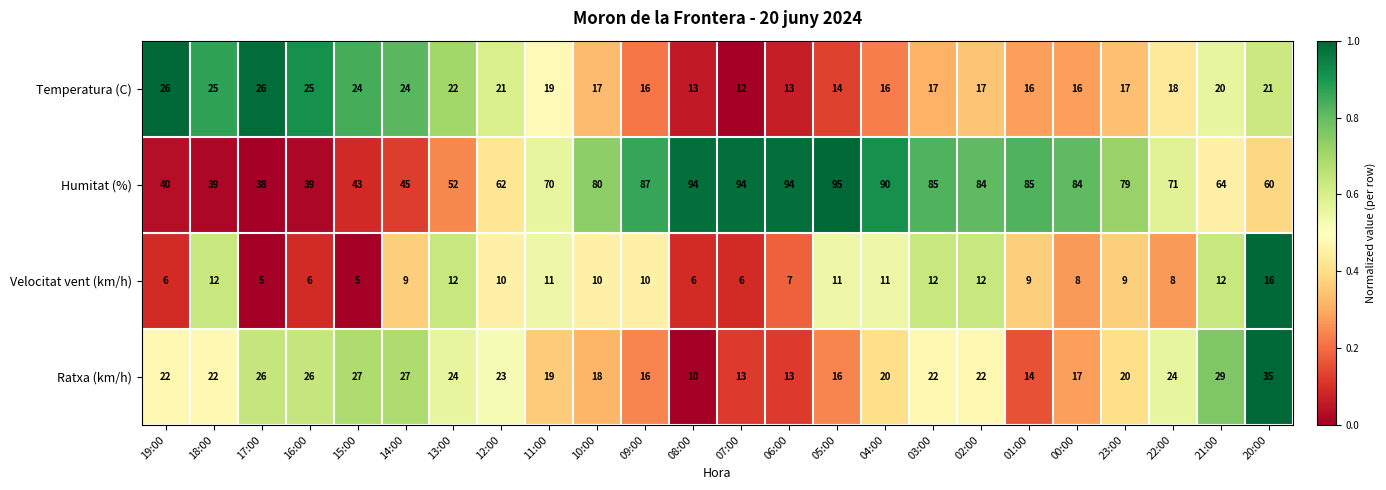

Read the Humitat (%) value at 10:00, to the nearest 5.

80